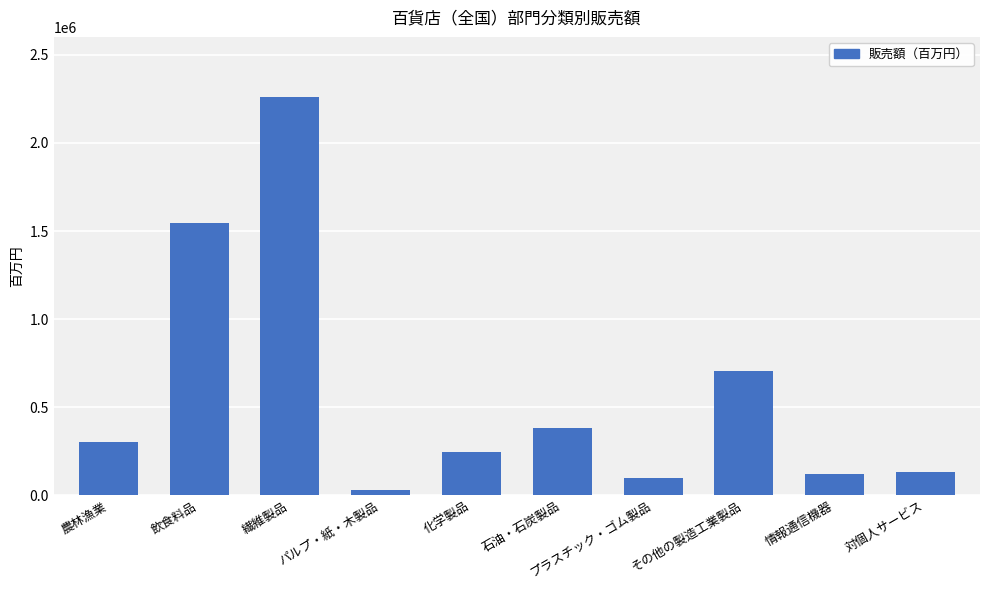

Reading left to right, what are all the values shown in this chart?

農林漁業=301499.1	飲食料品=1548216.4	繊維製品=2262744.5	パルプ・紙・木製品=26844.2	化学製品=242413.9	石油・石炭製品=379423.7	プラスチック・ゴム製品=95005.8	その他の製造工業製品=703347.9	情報通信機器=122691.5	対個人サービス=133571.0